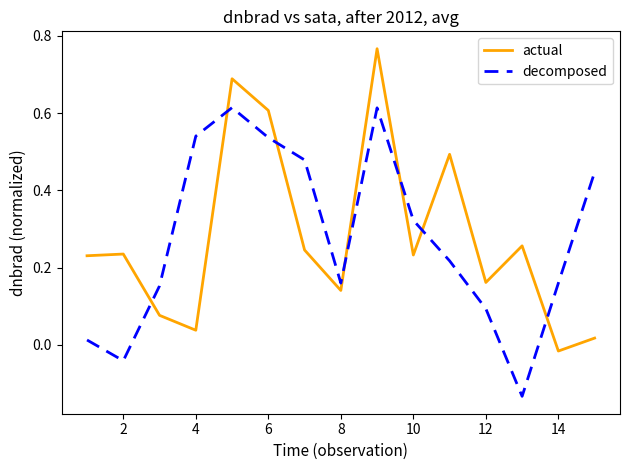

Rank the series by their maximum value, from highest to lowest.

actual, decomposed